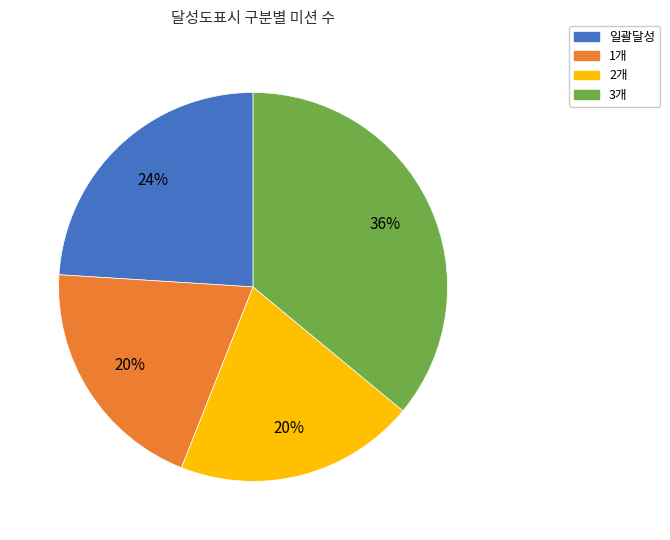

Which has a higher value, 일괄달성 or 1개?

일괄달성